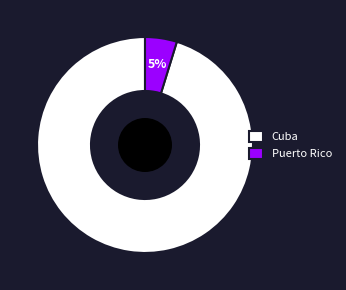

Do Cuba and Puerto Rico together represent more than half of the pie?

Yes